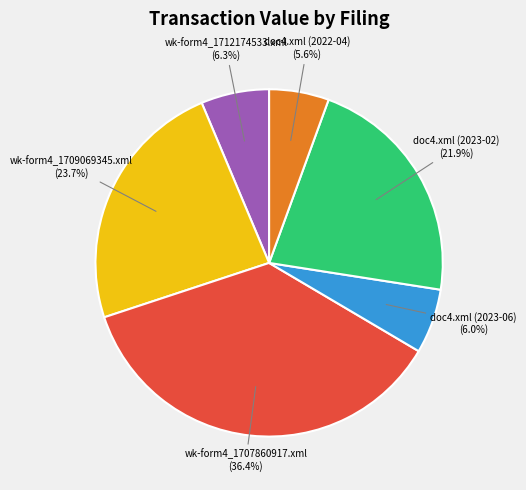

Does wk-form4_1707860917.xml represent more than half of the total?

No